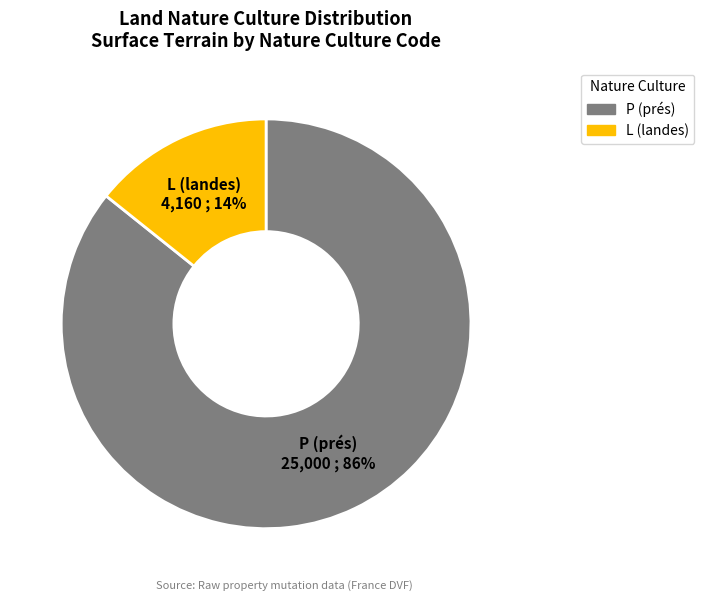

Rank the categories by value from highest to lowest.

P (prés), L (landes)